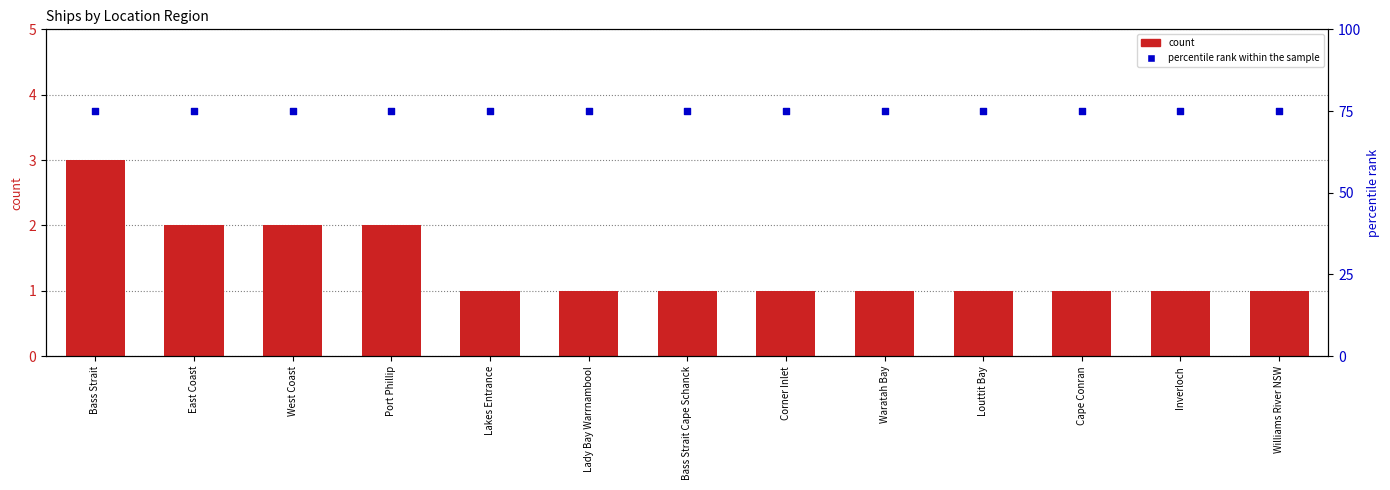

Which series contains the highest Y value?

percentile rank within the sample